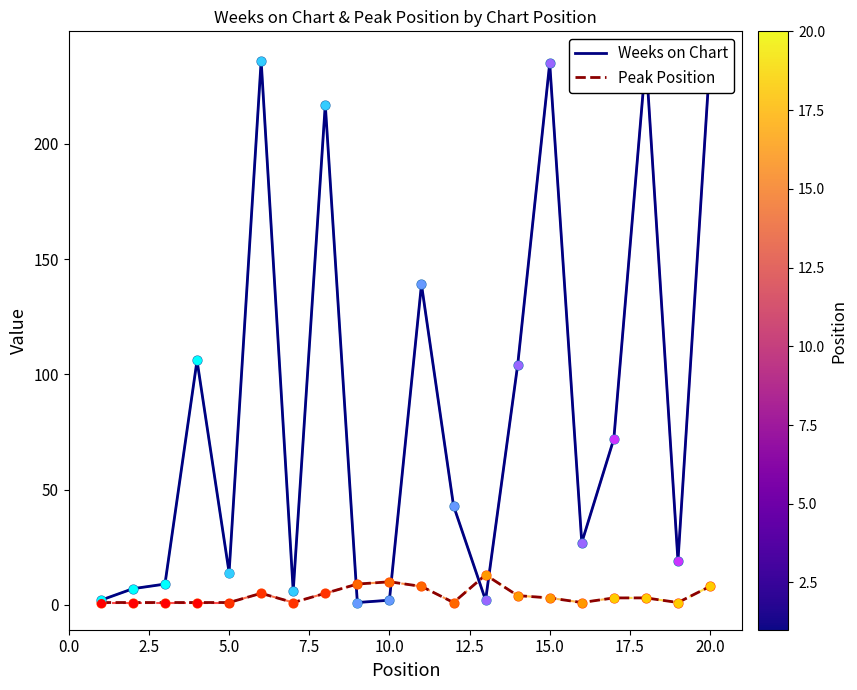

What are all the series names shown in the legend?

Weeks on Chart, Peak Position